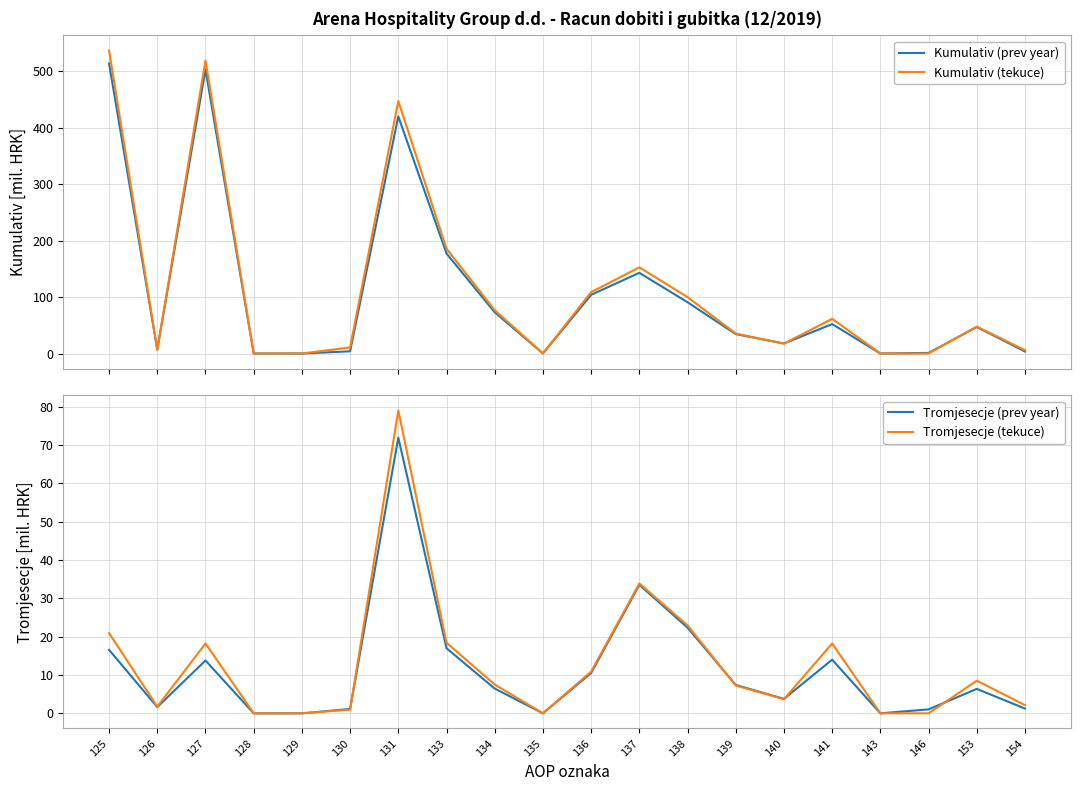

What is the sum of all Tromjesecje (tekuce) values?

254.2